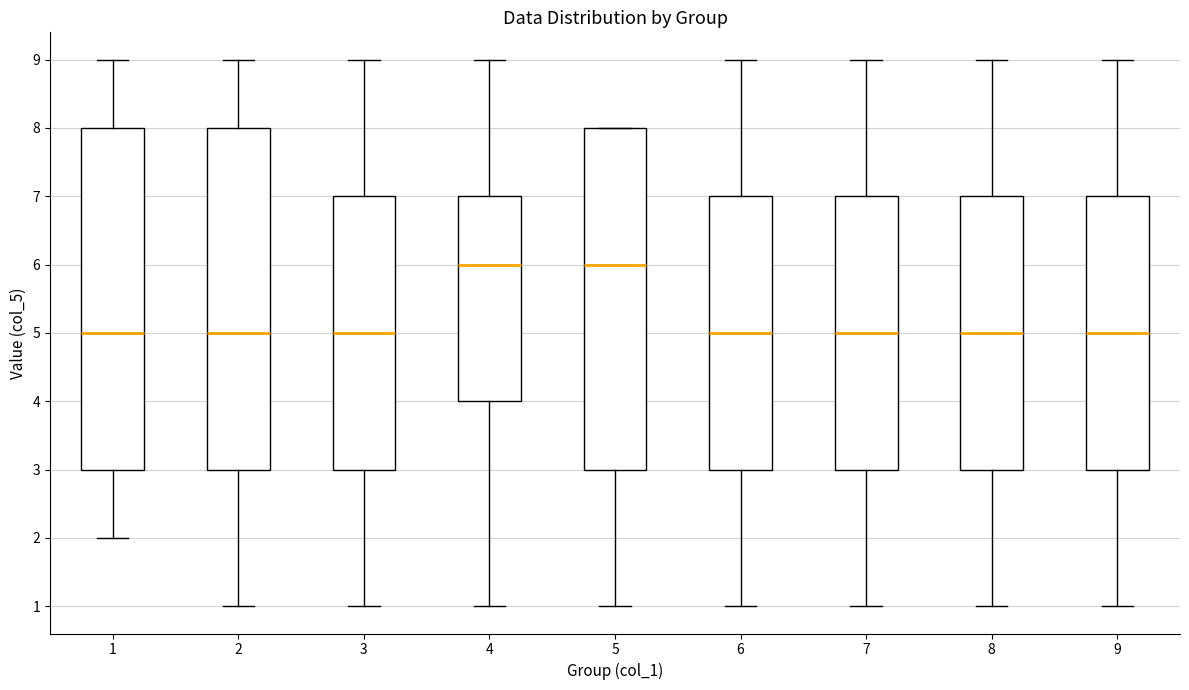

Reading left to right, read every box against the y-axis: the position of its median line, the range the box covers, and the ends of its whiskers. The values are not printed on the chart, so give them approximately, as read against the axis.

1: median 5, box 3 to 8, whiskers 2 to 9
2: median 5, box 3 to 8, whiskers 1 to 9
3: median 5, box 3 to 7, whiskers 1 to 9
4: median 6, box 4 to 7, whiskers 1 to 9
5: median 6, box 3 to 8, whiskers 1 to 8
6: median 5, box 3 to 7, whiskers 1 to 9
7: median 5, box 3 to 7, whiskers 1 to 9
8: median 5, box 3 to 7, whiskers 1 to 9
9: median 5, box 3 to 7, whiskers 1 to 9